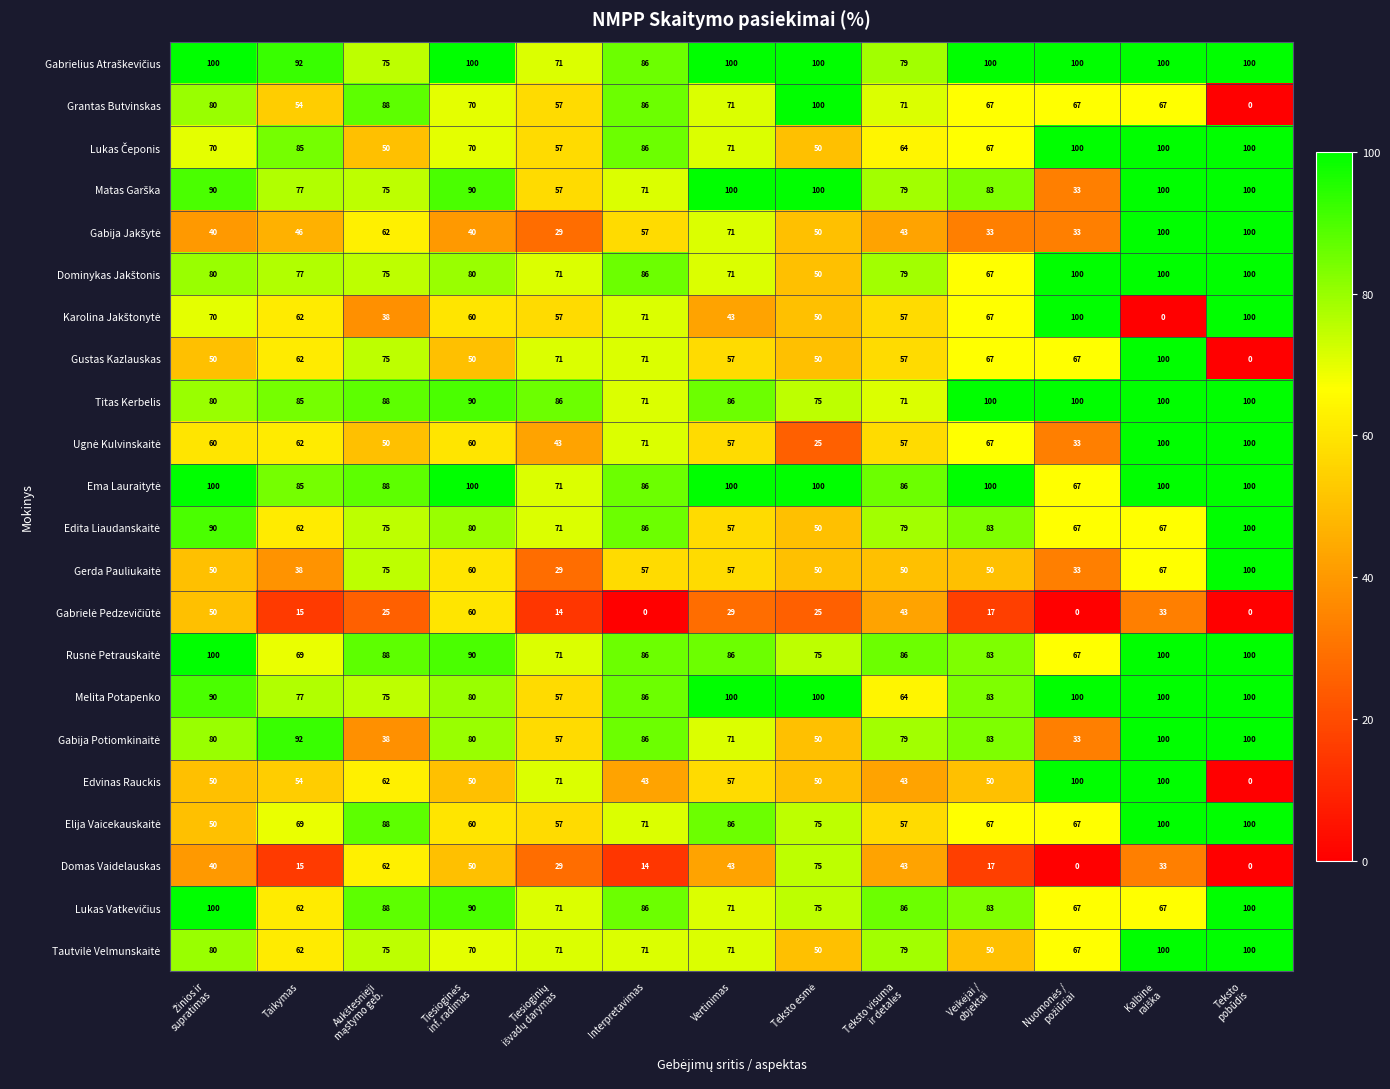

What is the difference between the maximum and minimum values in the Gustas Kazlauskas series?

100